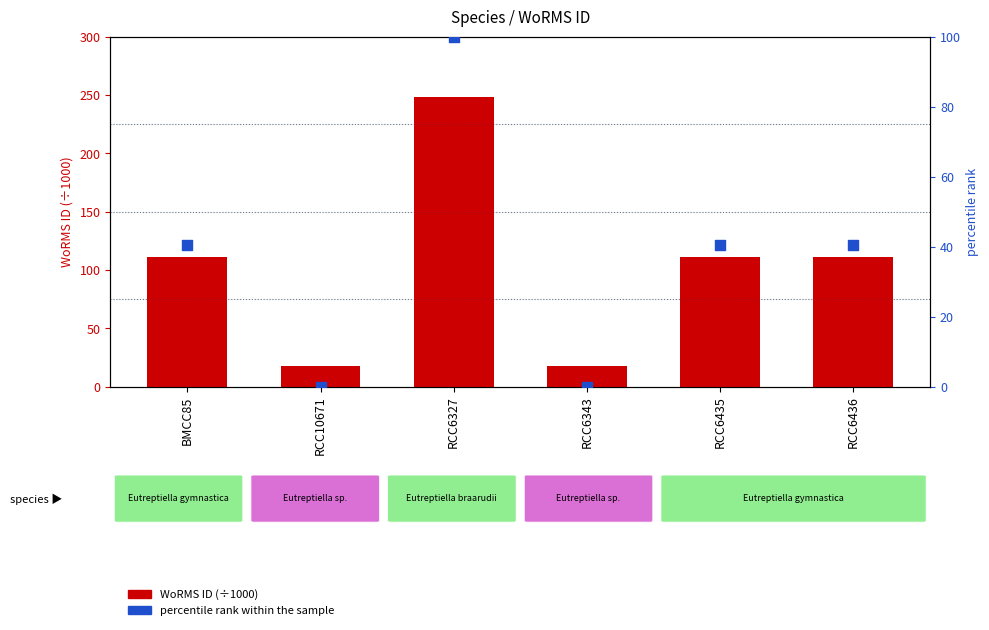

Which series has the widest spread of Y values?

WoRMS ID (÷1000)